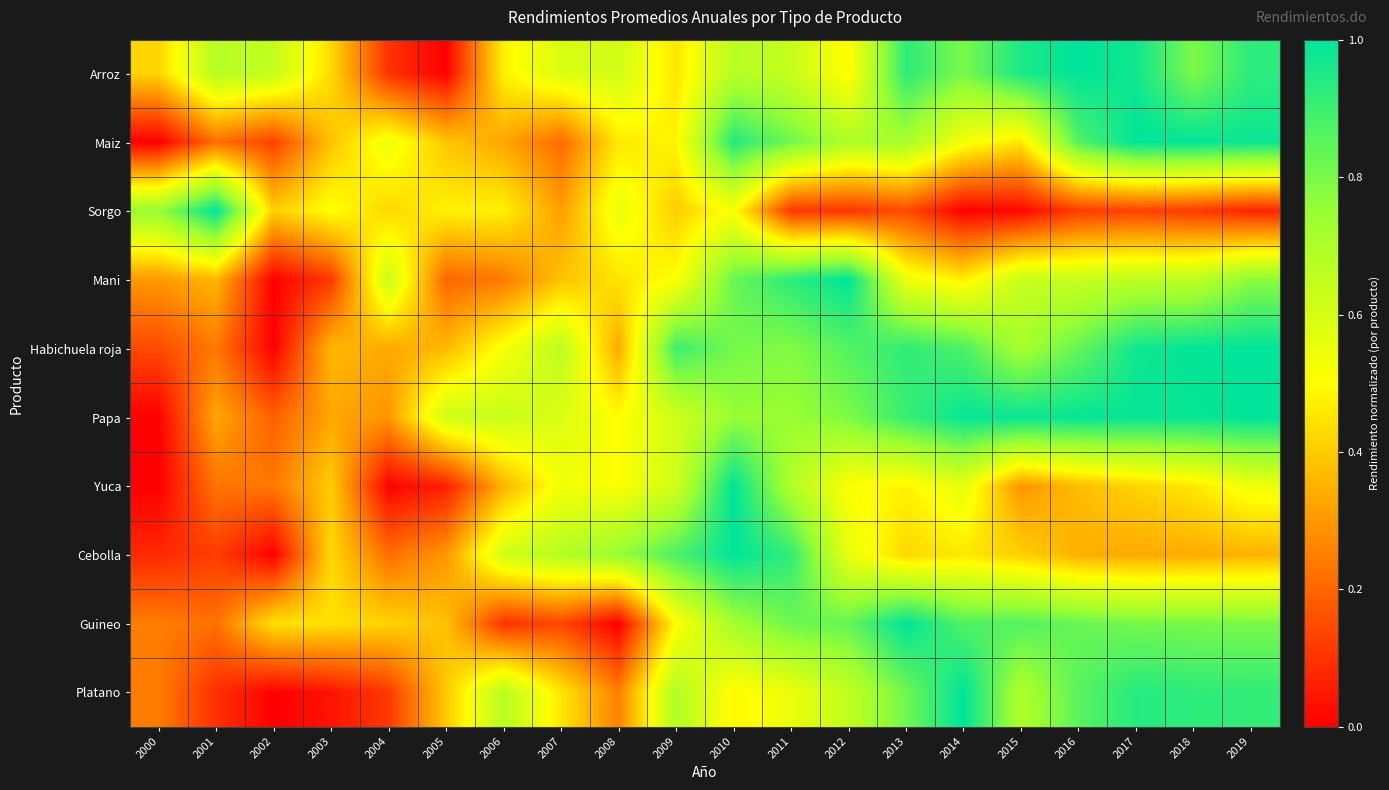

At which category is the sum across all series the highest?

2010